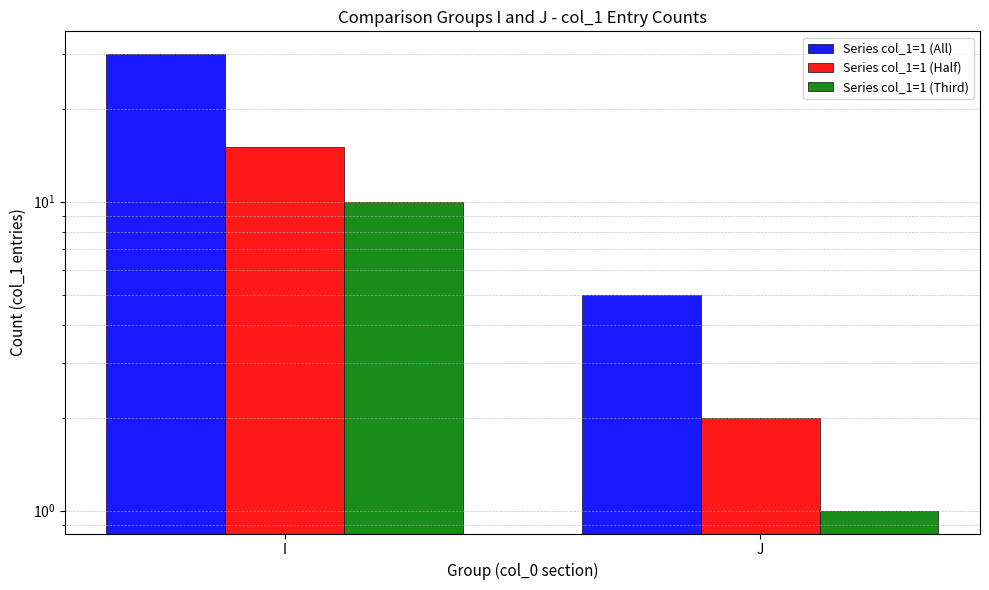

Reading left to right, list all the values displayed in this chart.

Series col_1=1 (All): I=30	J=5
Series col_1=1 (Half): I=15	J=2
Series col_1=1 (Third): I=10	J=1